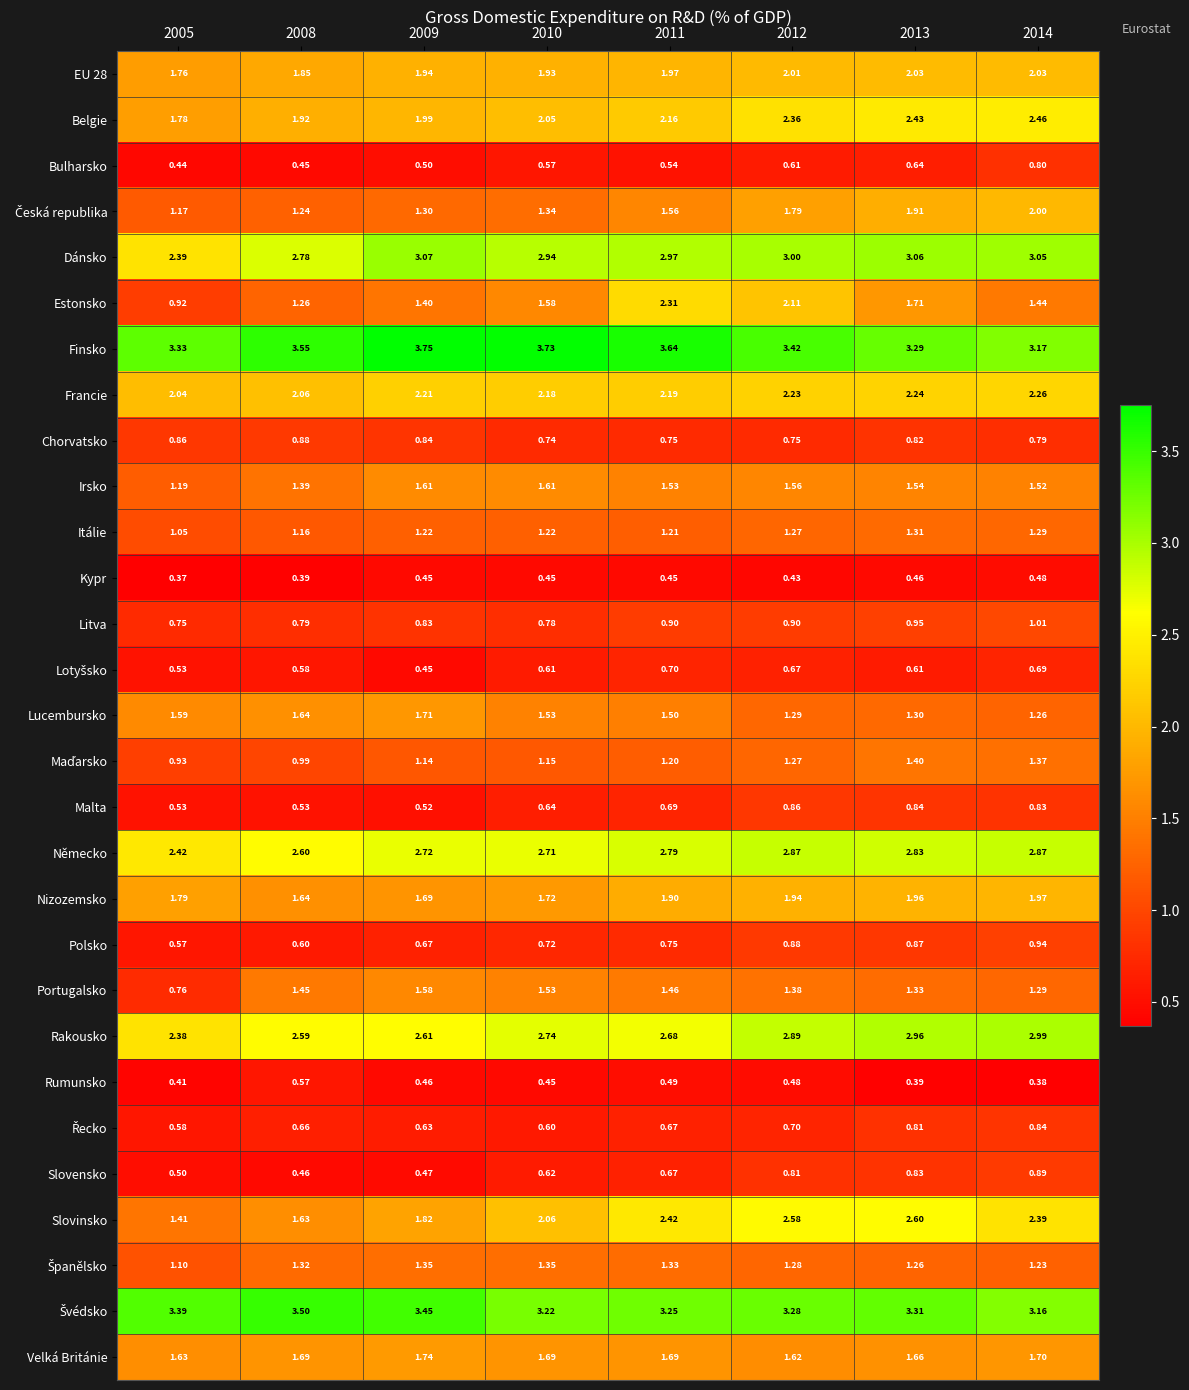

Which series has the widest spread of values?

Estonsko